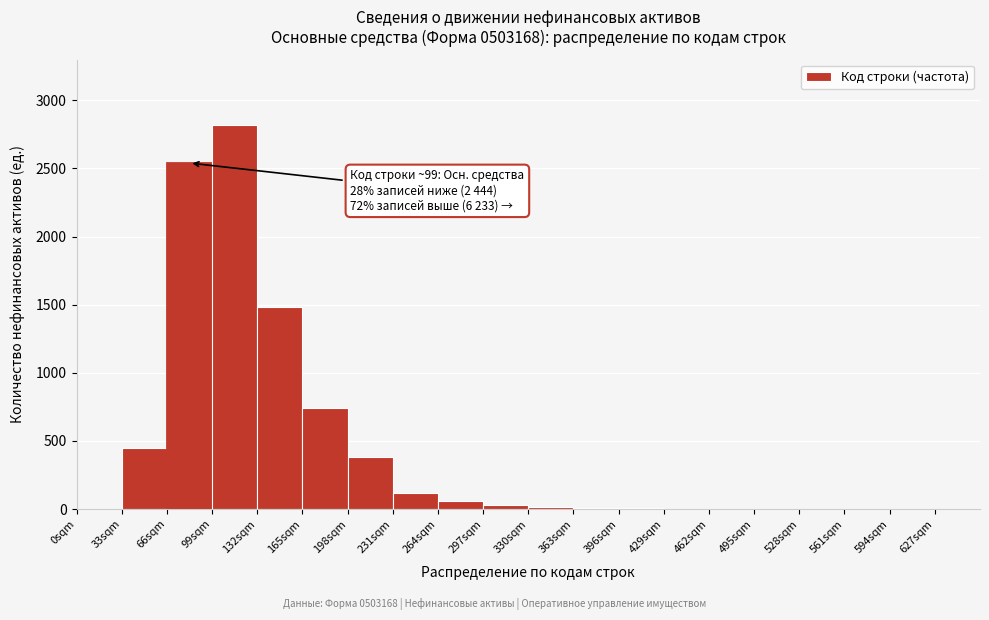

Over which range of the x-axis is the bar tallest?

99 to 132